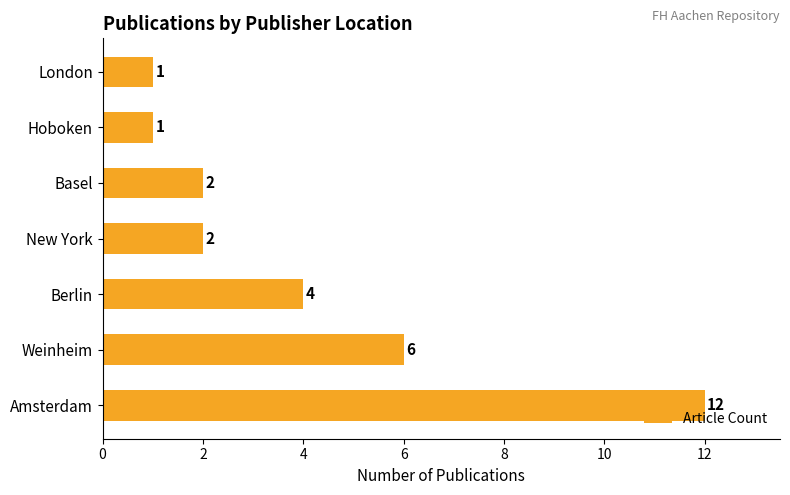

True or false: the data shows 6 at Weinheim.

True